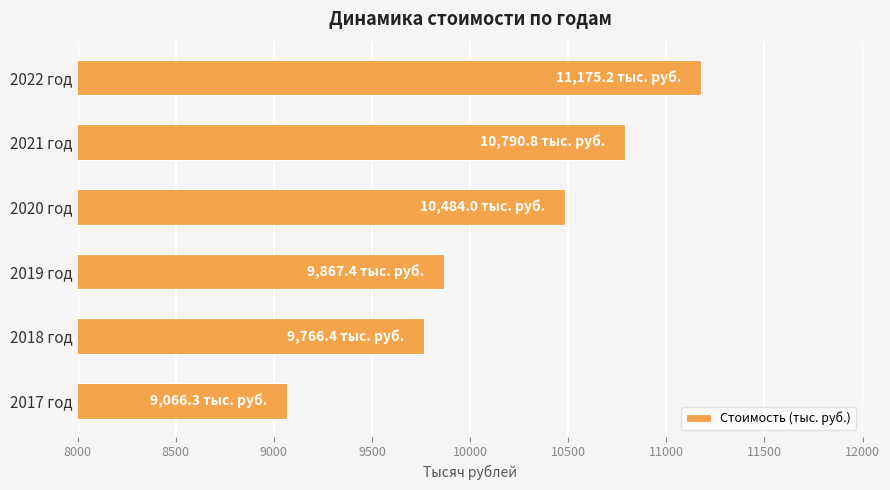

Where is the data nearest to the value 10120?

2019 год